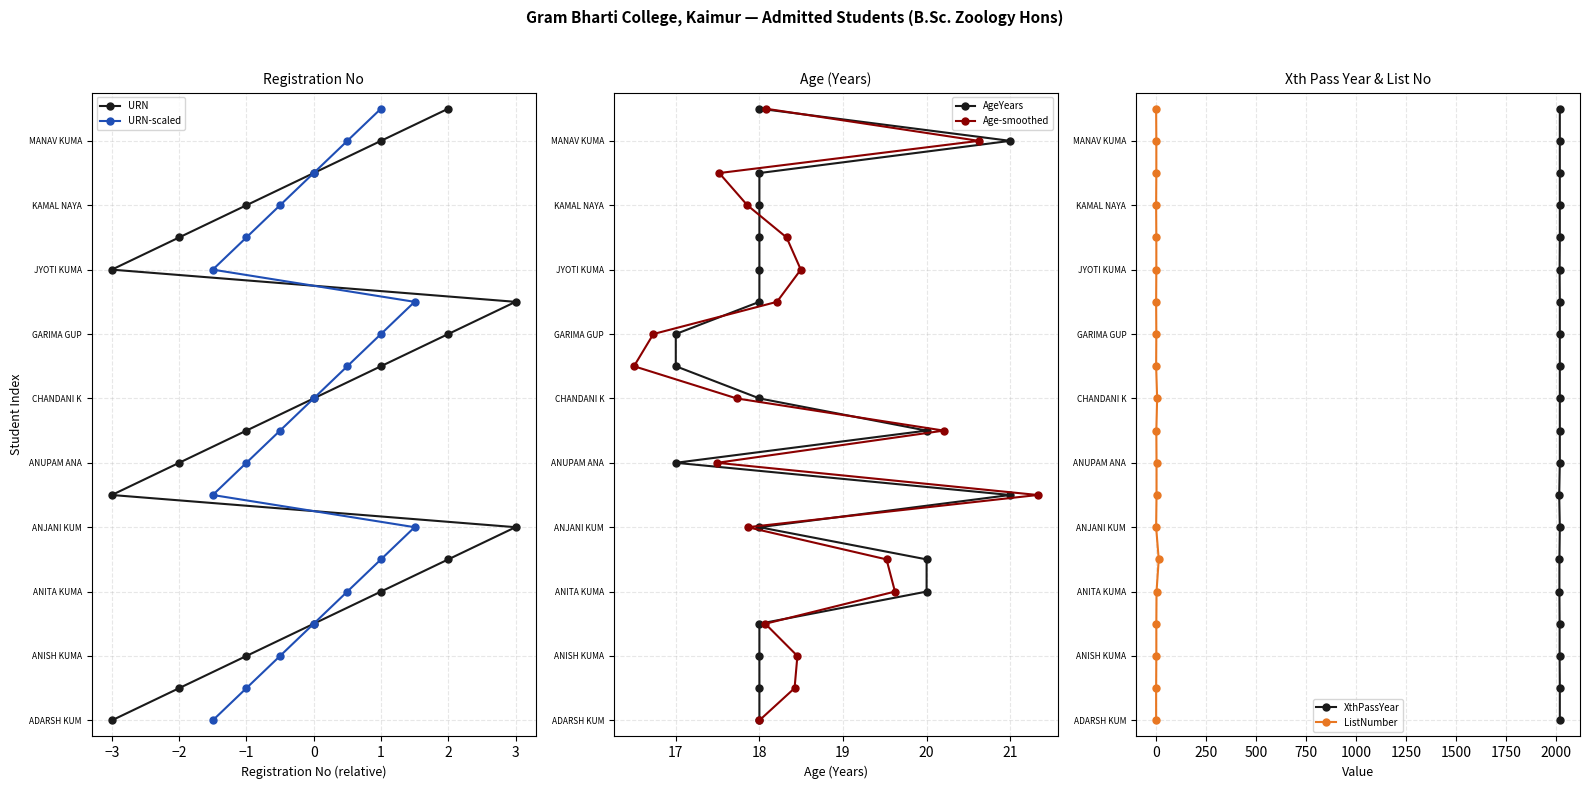

How many values in the ListNumber series exceed 10?

9